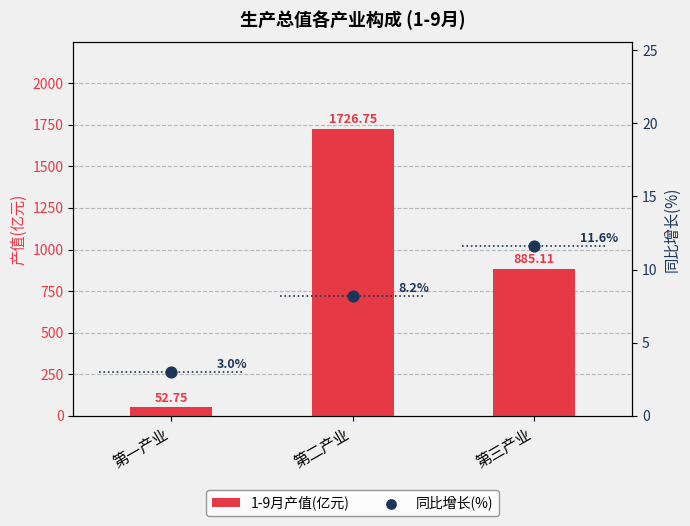

Is the value of 1-9月产值(亿元) at 第一产业 greater than the value of 同比增长(%) at 第二产业?

Yes